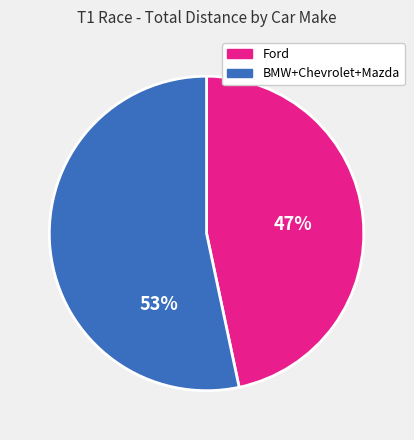

Is the sum of BMW+Chevrolet+Mazda and Ford greater than half?

Yes